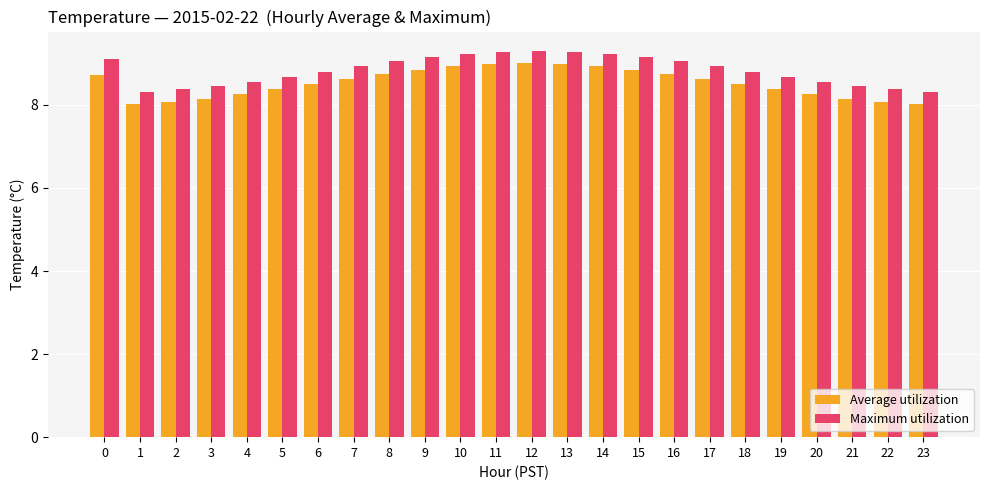

What is the sum of the Maximum utilization values at 6 and 17?

17.7